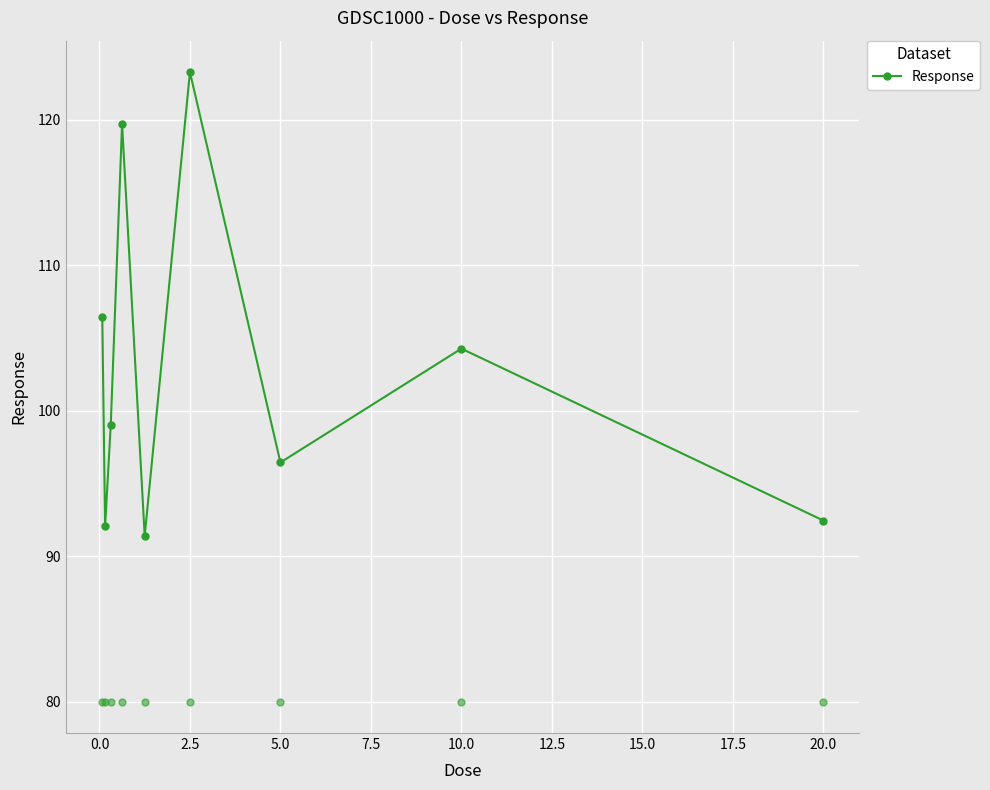

What is the sum of all values?

925.0